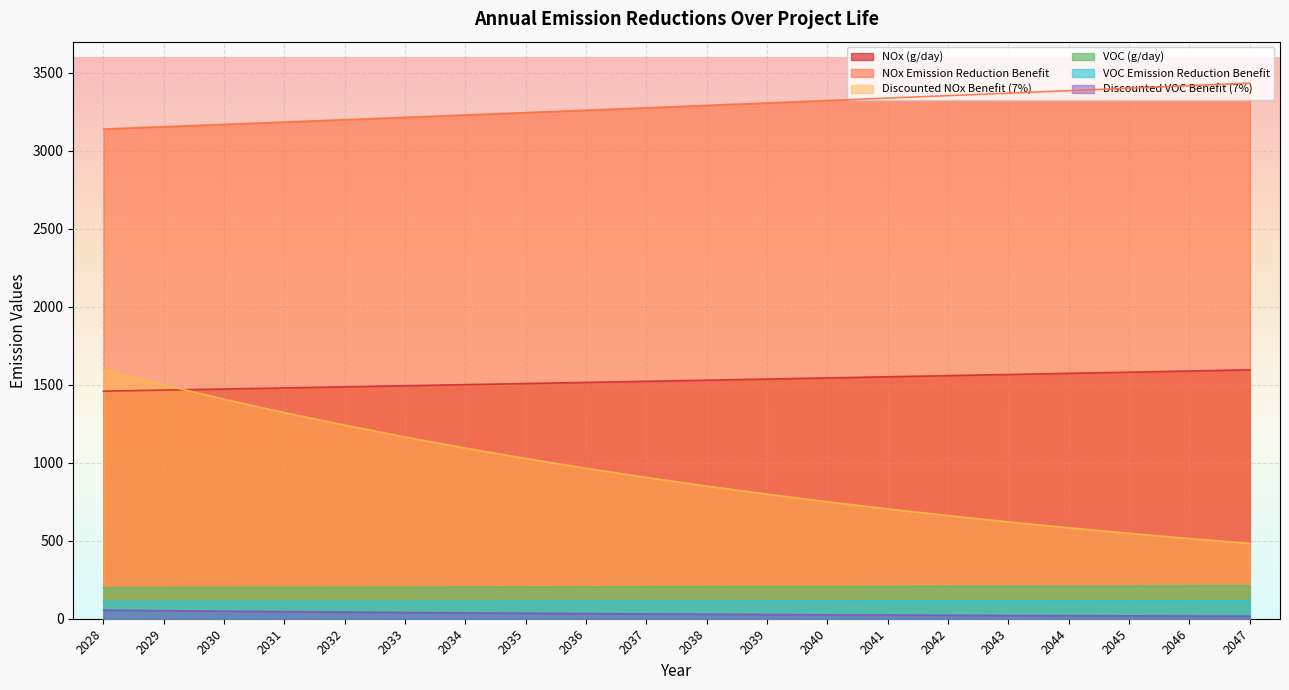

How many lines are shown in the chart?

6